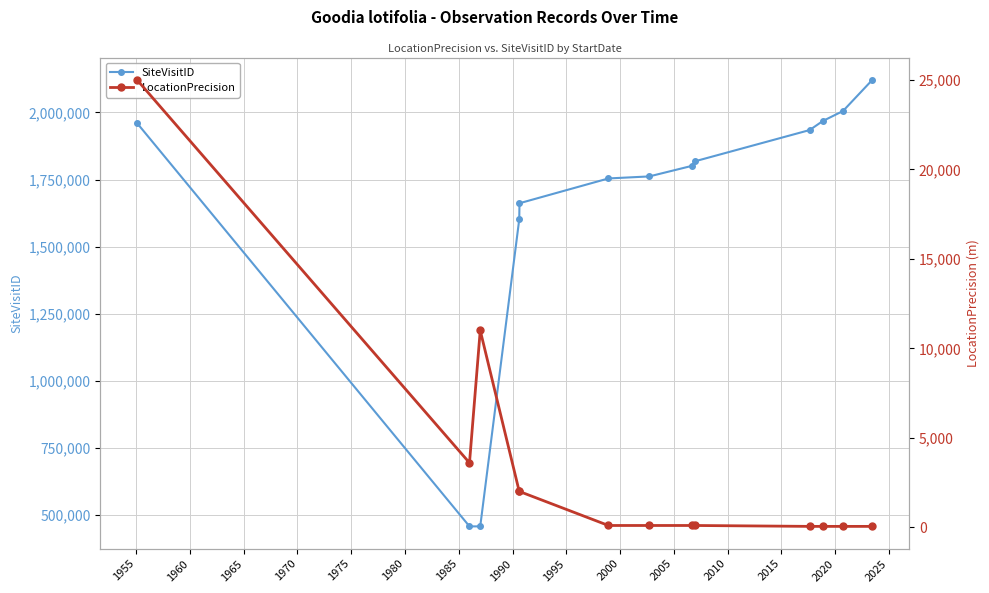

What is the value of the SiteVisitID point at the 3rd from the left?

458544